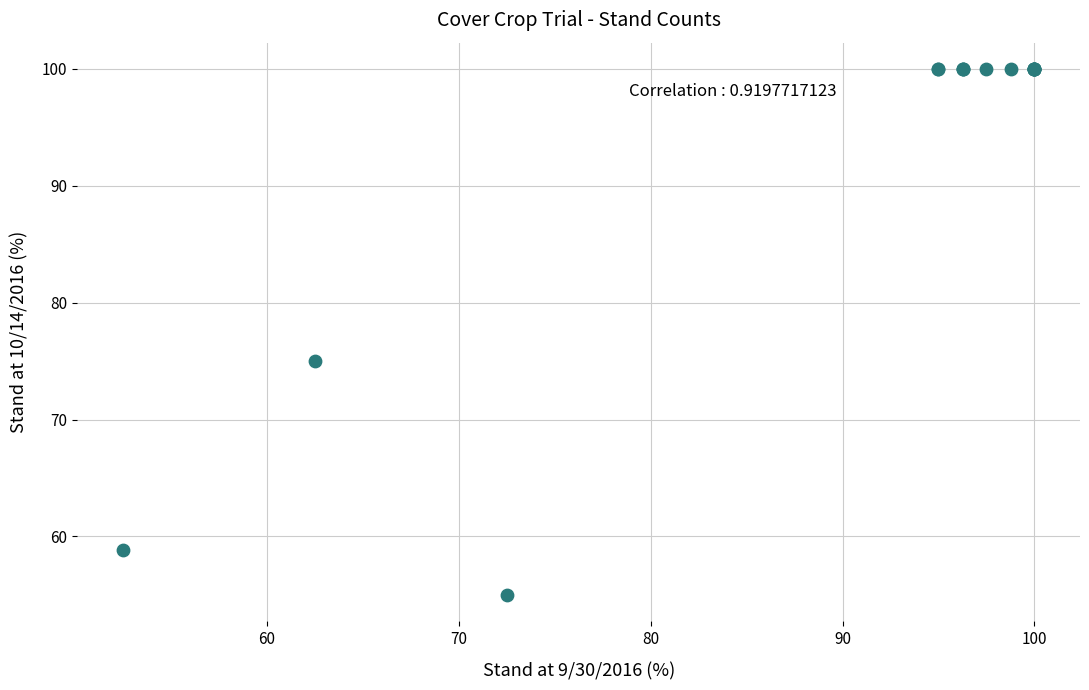

What Y value in the scatter plot is closest to 77?

75.0